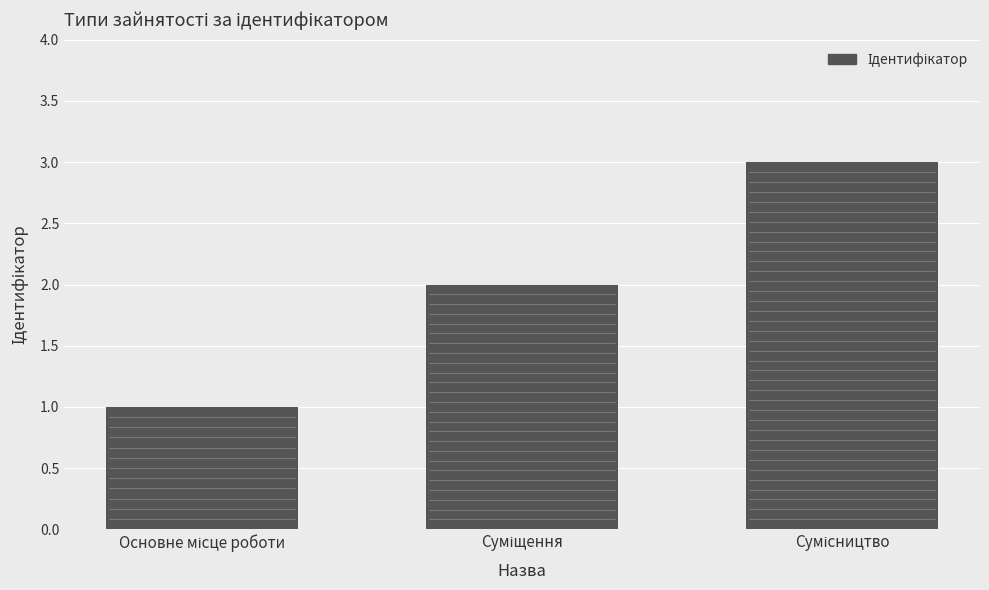

List the labels in order of value, smallest first.

Основне місце роботи, Суміщення, Сумісництво